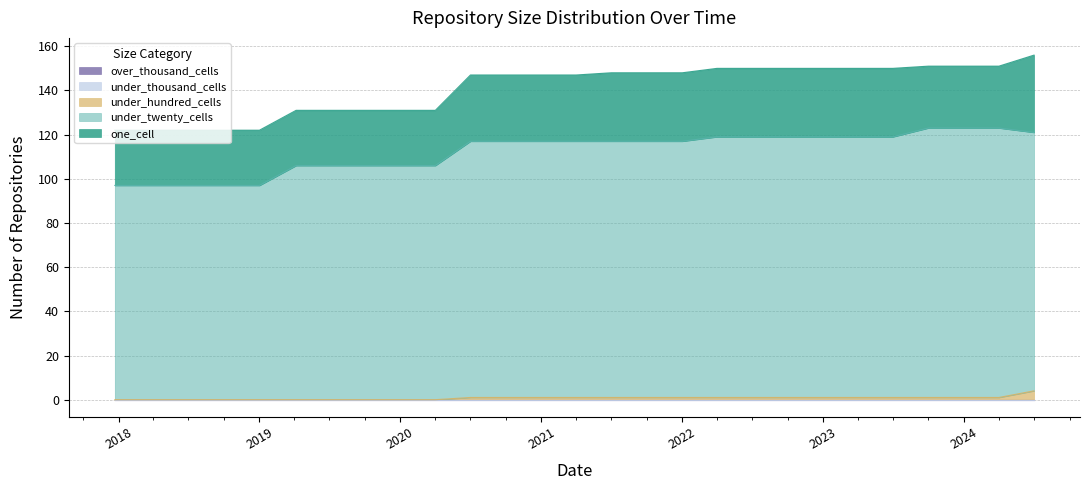

Is the value of one_cell at 2018-09-28 greater than the value of over_thousand_cells at 2019-07-01?

Yes